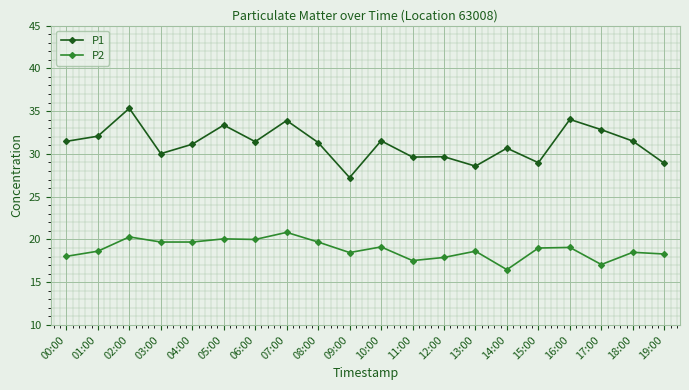

Rank the series by their maximum value, from highest to lowest.

P1, P2